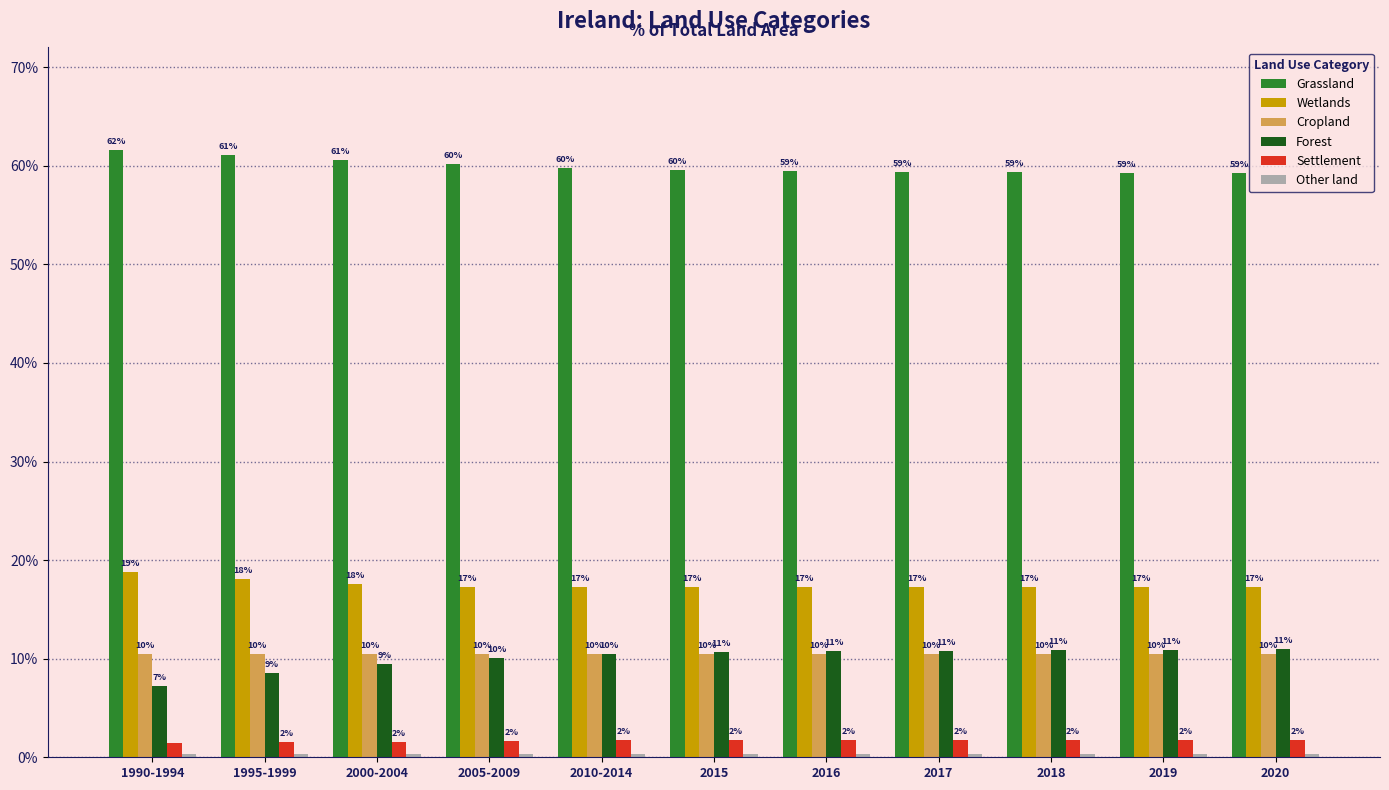

What is the label of the 7th bar from the left?

2016